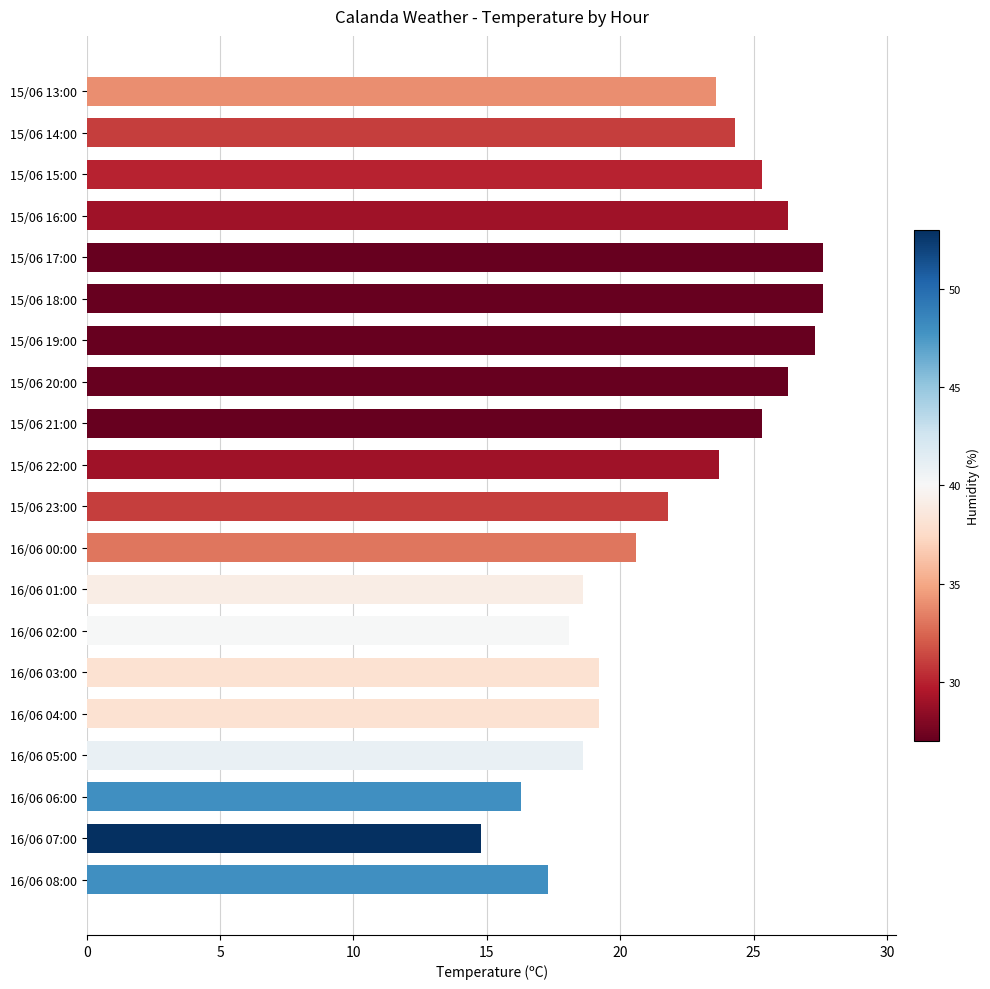

How many values are below 23?

10